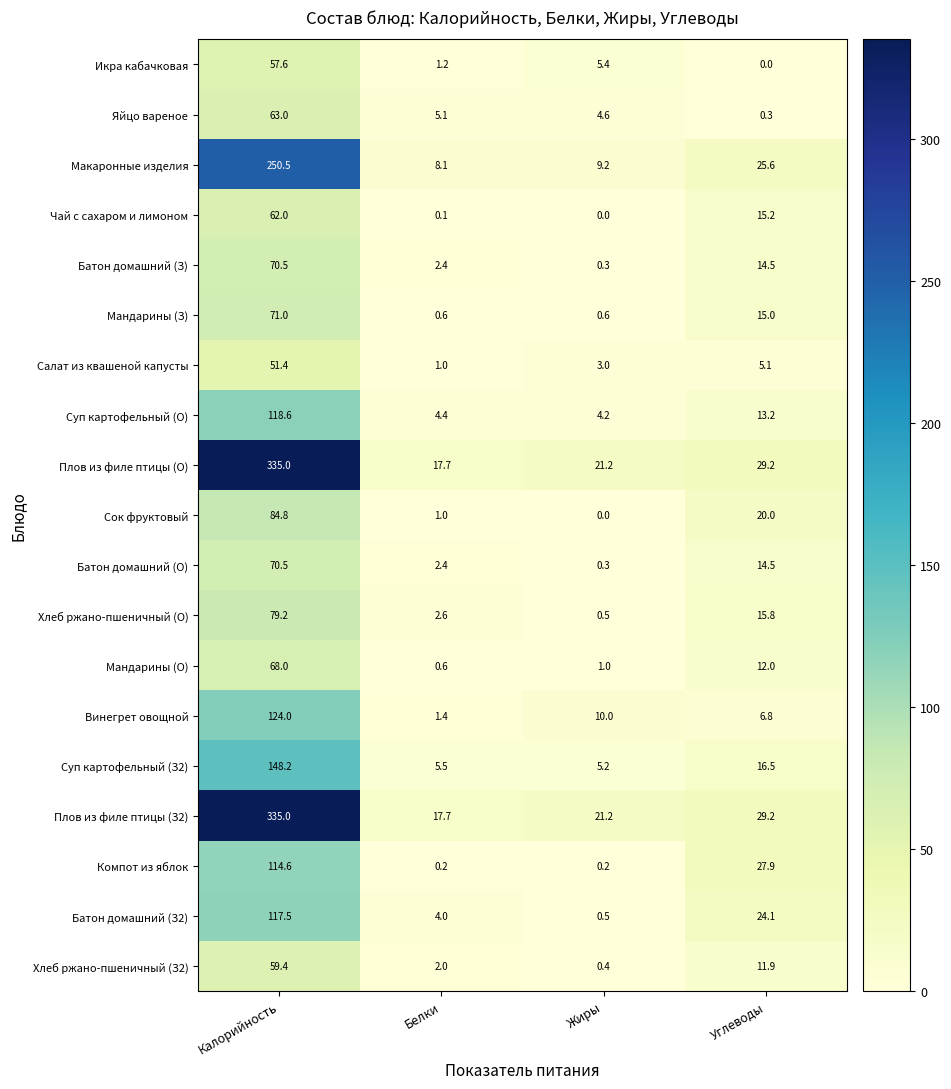

What value does the Батон домашний (О) series have at Белки?

2.4